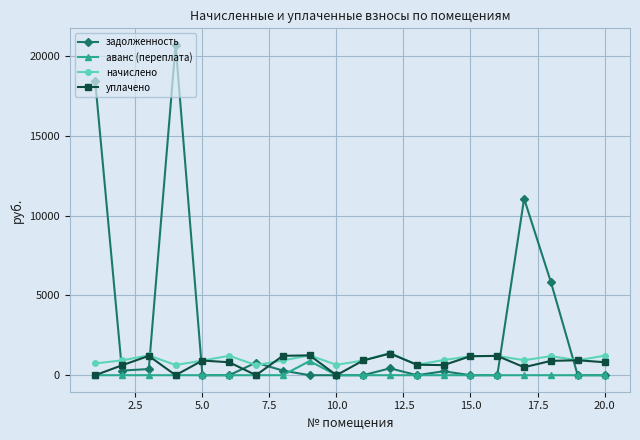

Which series has the widest spread of values?

задолженность